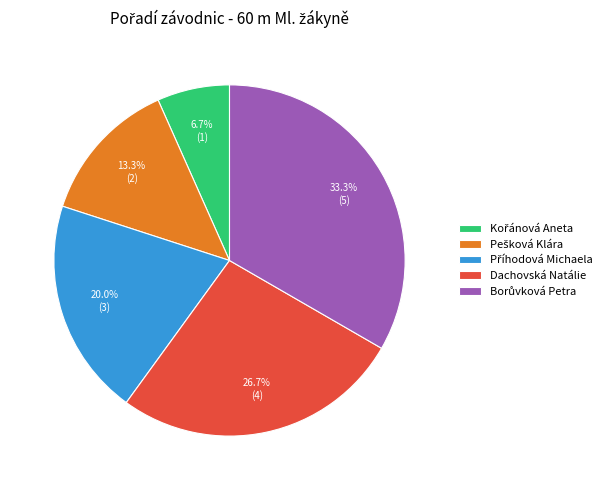

How many slices are in this pie chart?

5